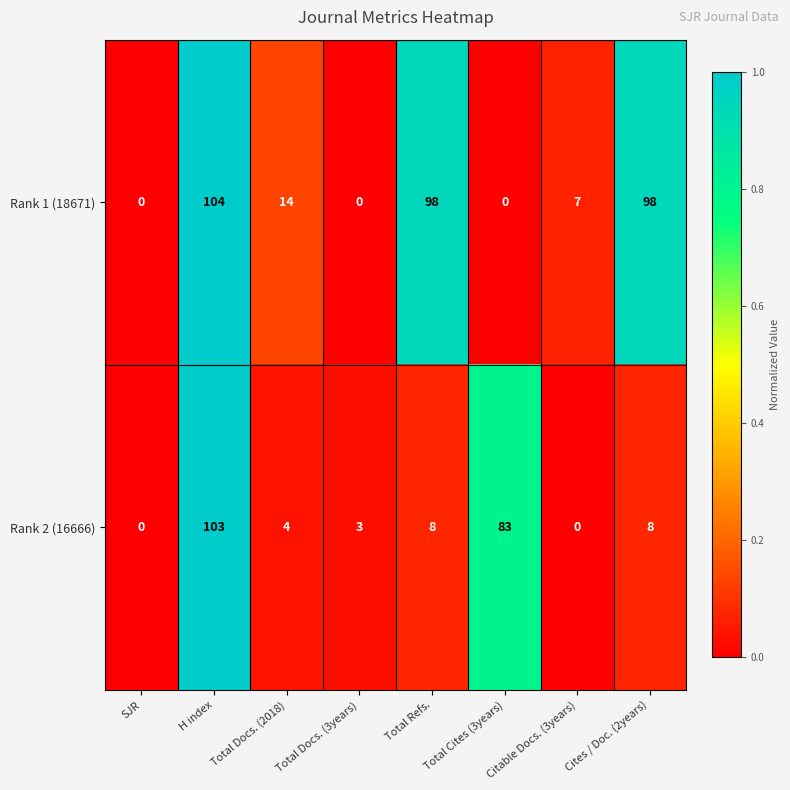

What is the sum of the Rank 2 (16666) values at SJR and Total Docs. (3years)?

3